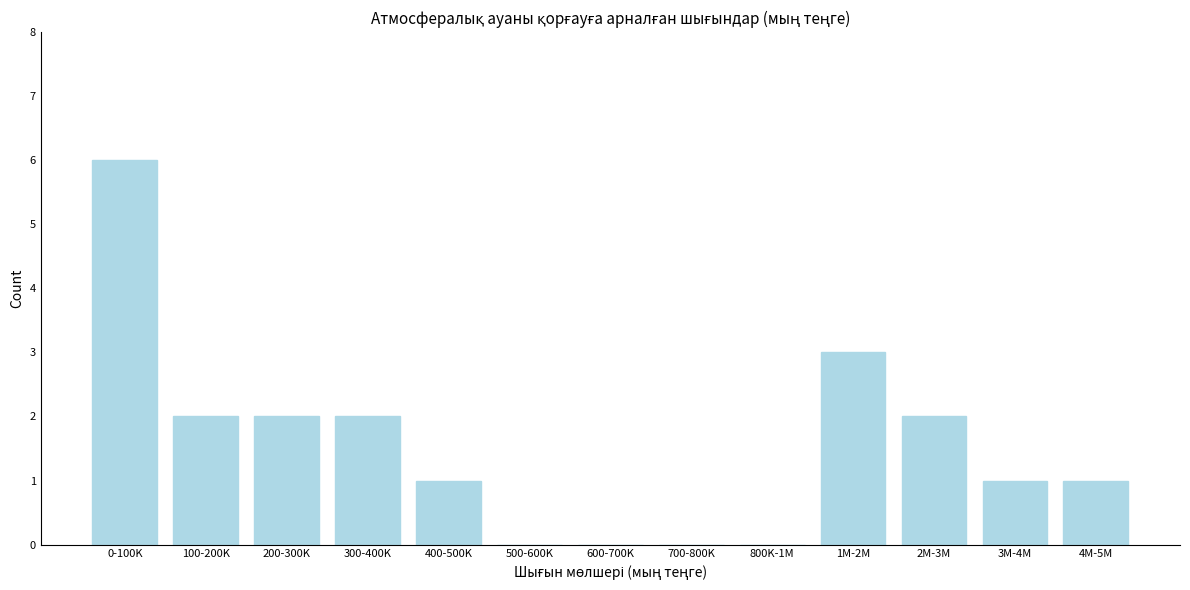

Reading right to left, transcribe all the data shown in this chart.

4M-5M=1	3M-4M=1	2M-3M=2	1M-2M=3	800K-1M=0	700-800K=0	600-700K=0	500-600K=0	400-500K=1	300-400K=2	200-300K=2	100-200K=2	0-100K=6